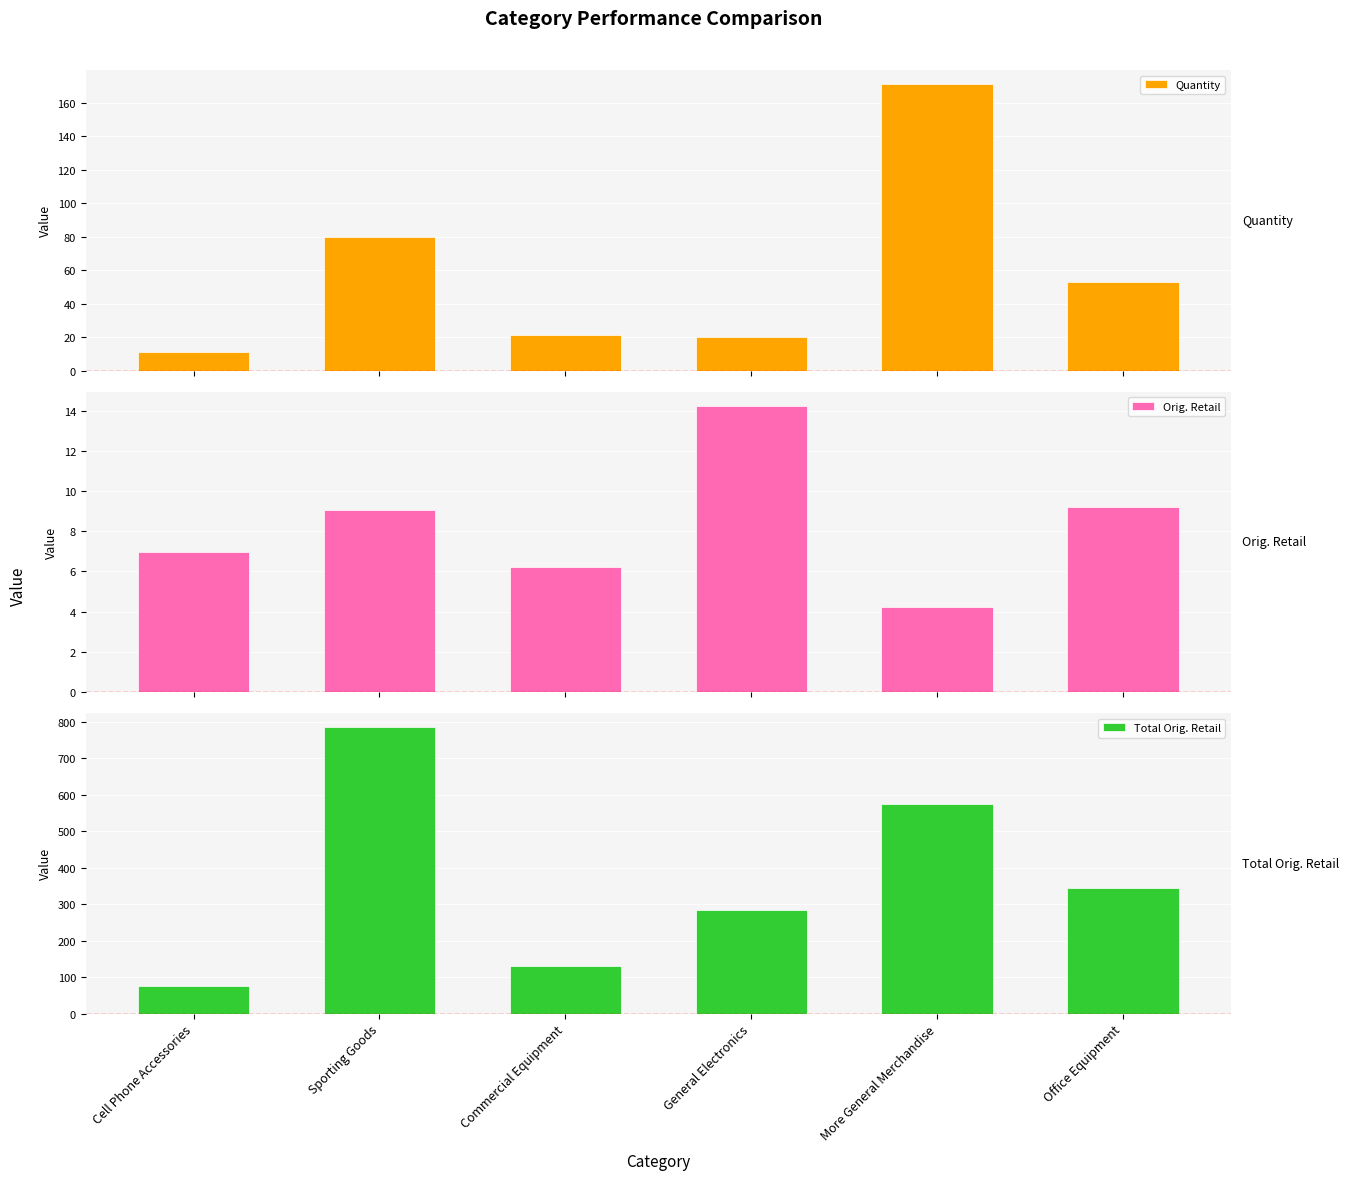

How many data points does each series have?

6